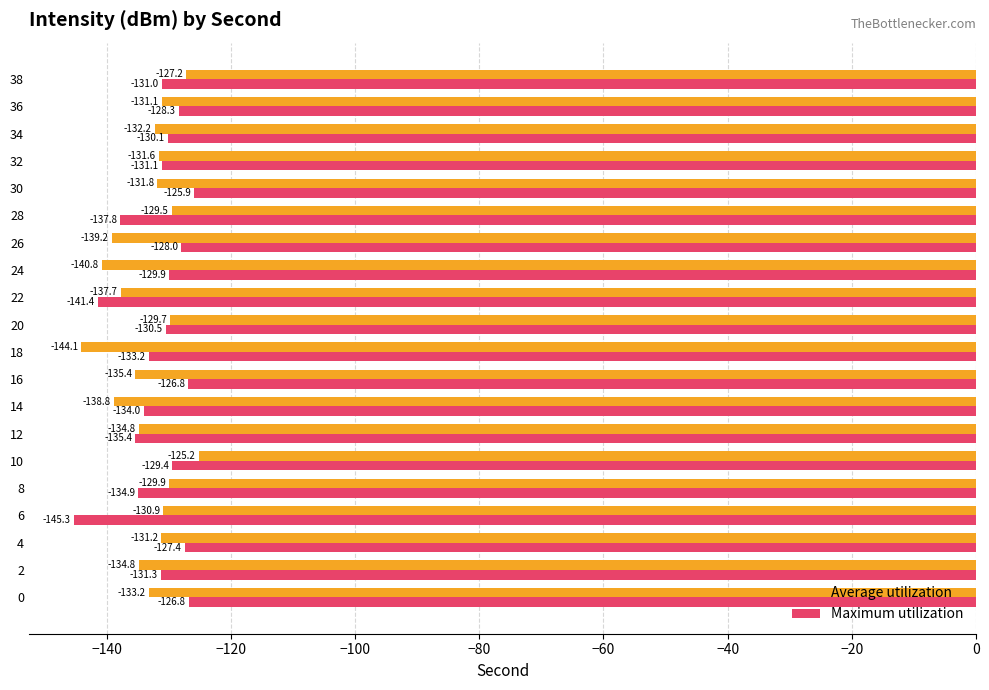

Is the value of Maximum utilization at 22 greater than the value of Average utilization at 34?

No